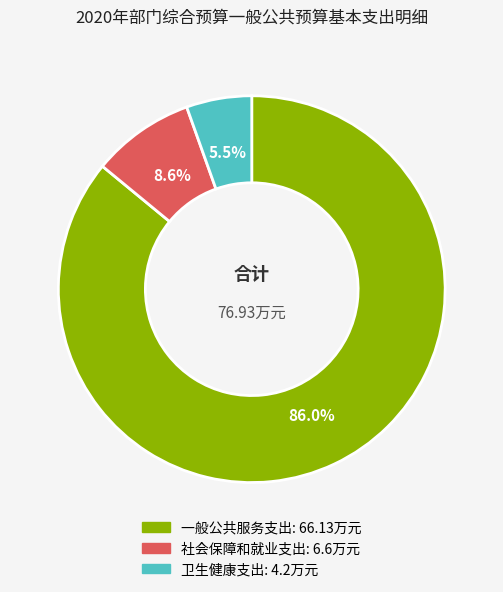

What is the largest slice in the pie chart?

一般公共服务支出